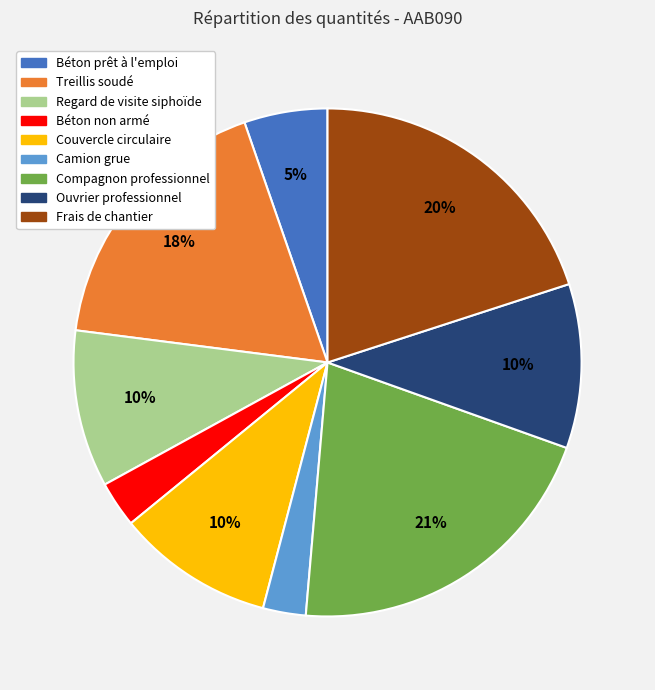

Is it true that Treillis soudé is 23% of the pie?

False